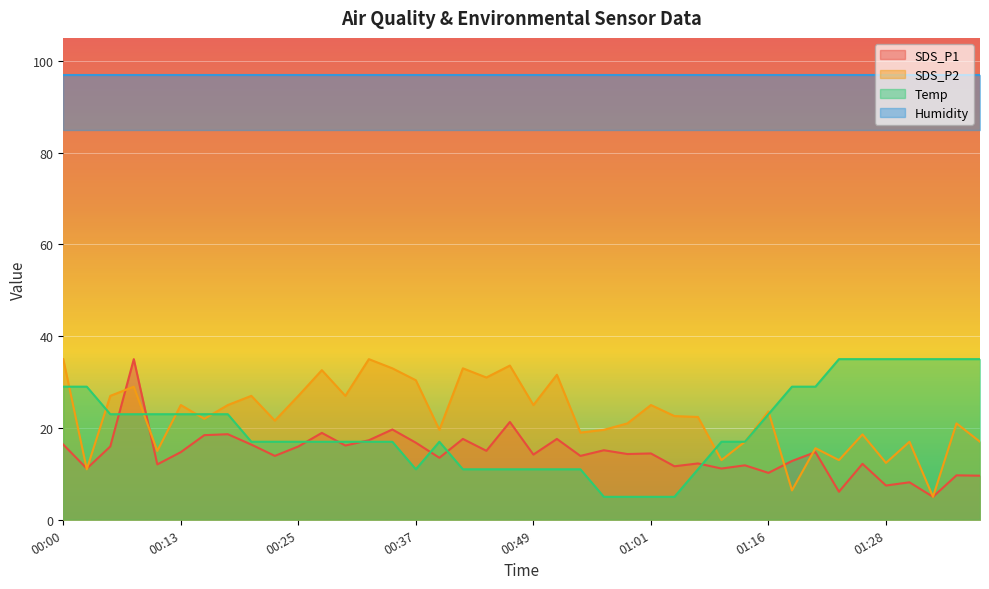

What is the highest value of the Temp series?

35.0